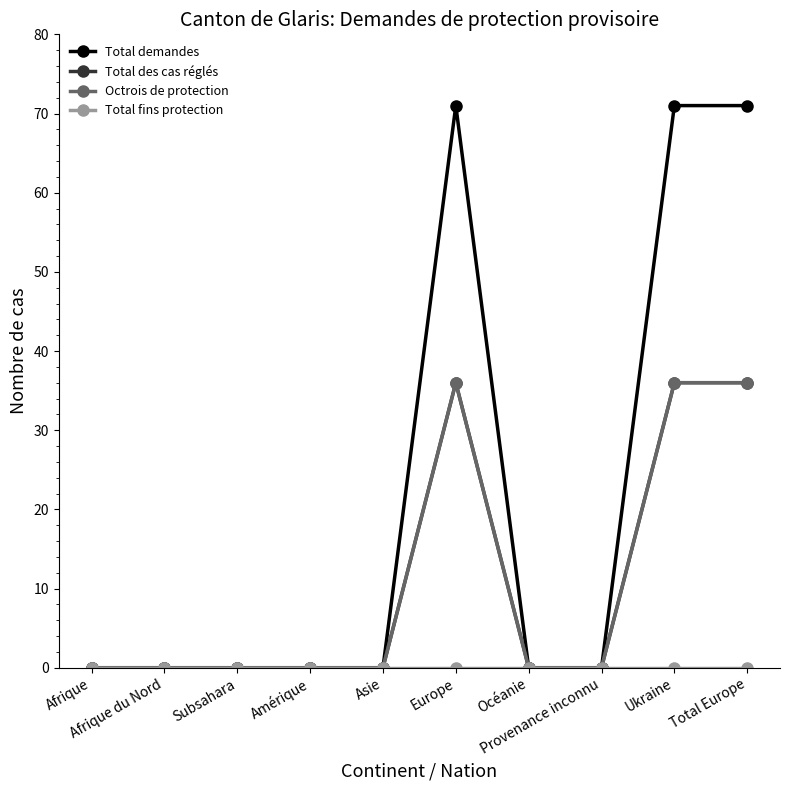

True or false: Total demandes and Total fins protection cross at least once.

False